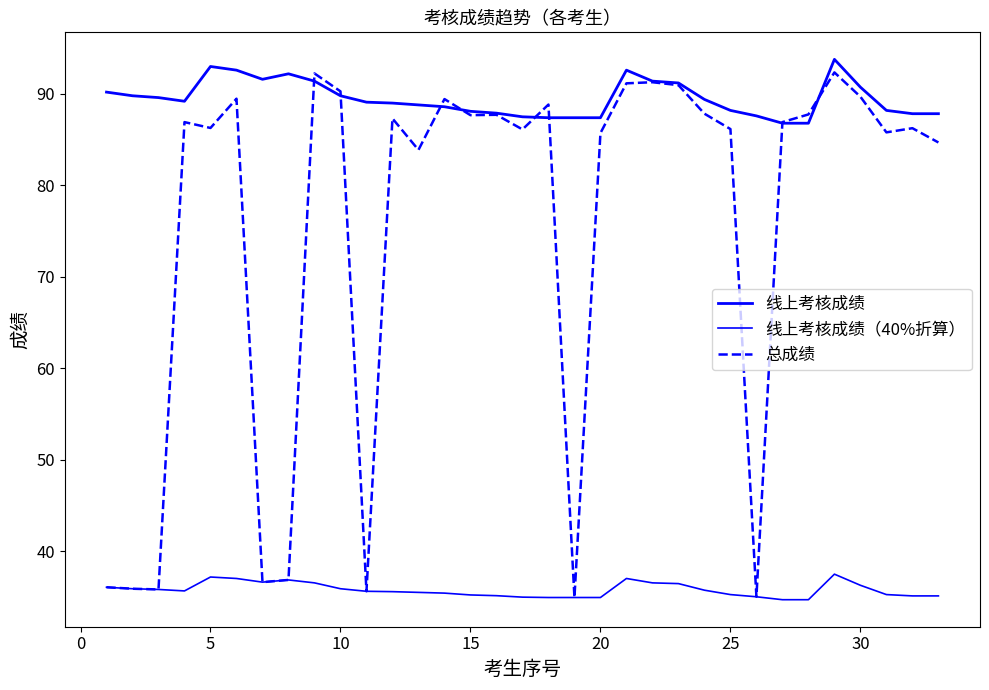

Is this an area chart (filled region under the line)?

No